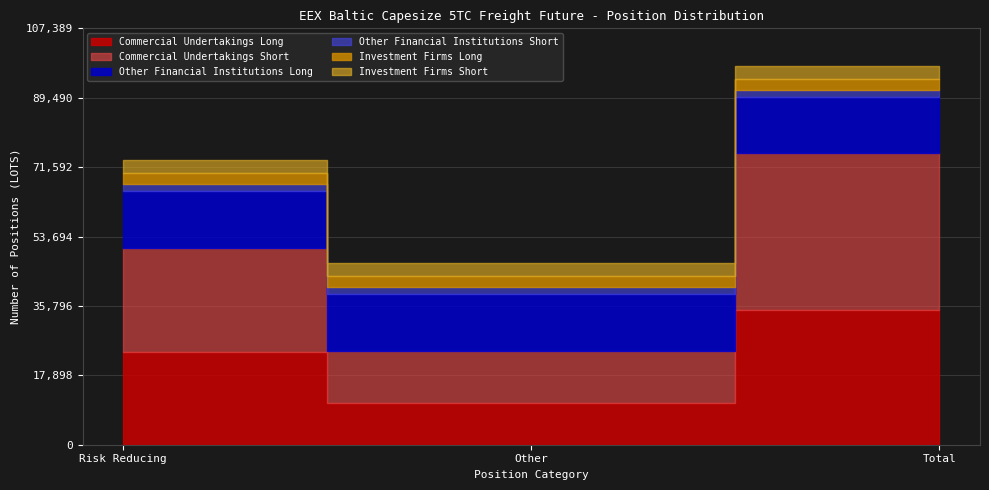

What is the difference between the highest and lowest values at Total?

38547.1